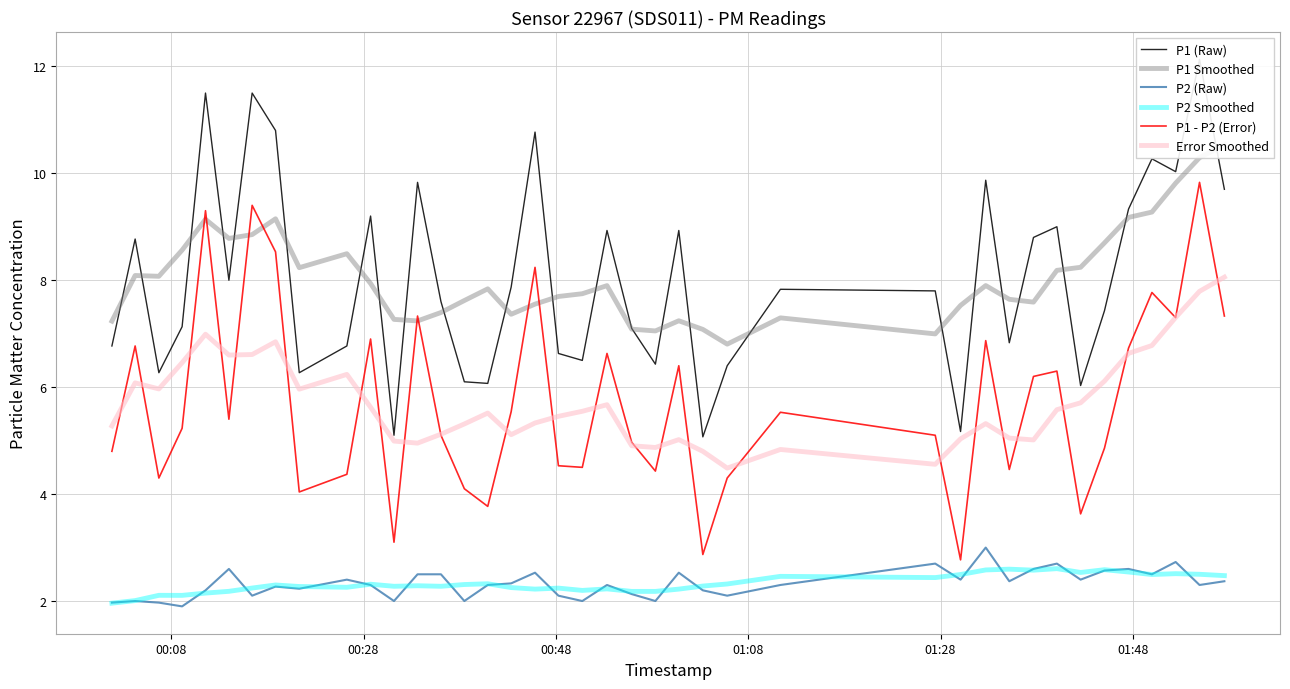

How many interior local peaks does the Error Smoothed series have?

9